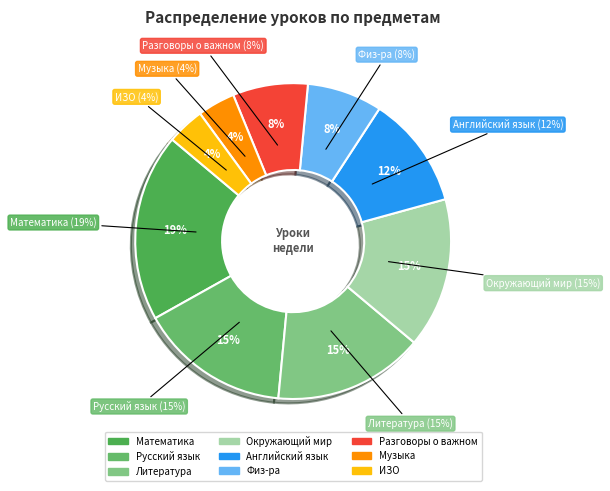

Is there any slice that represents more than half of the pie?

No